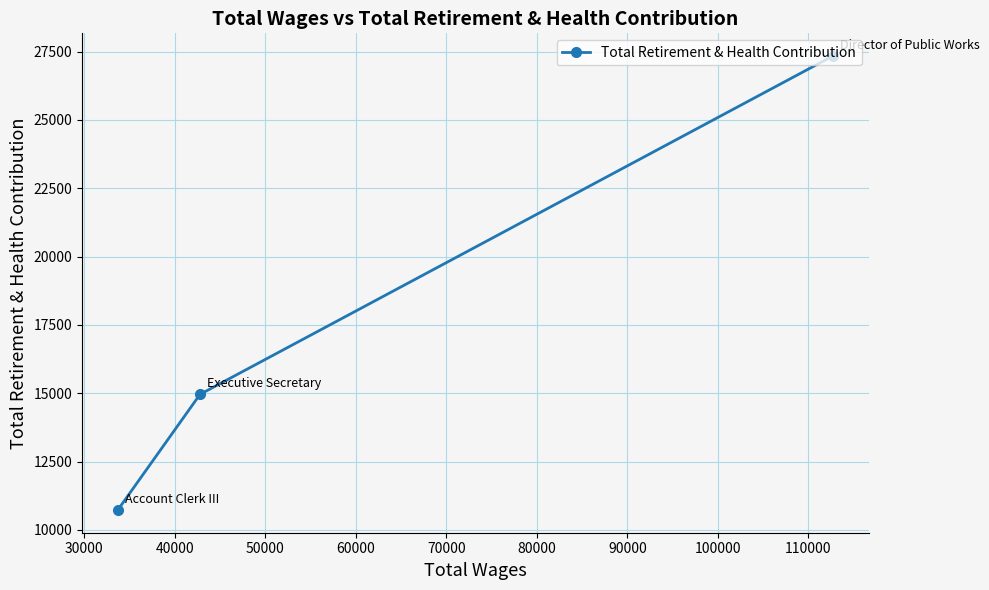

What is the difference between the maximum and minimum values?

16610